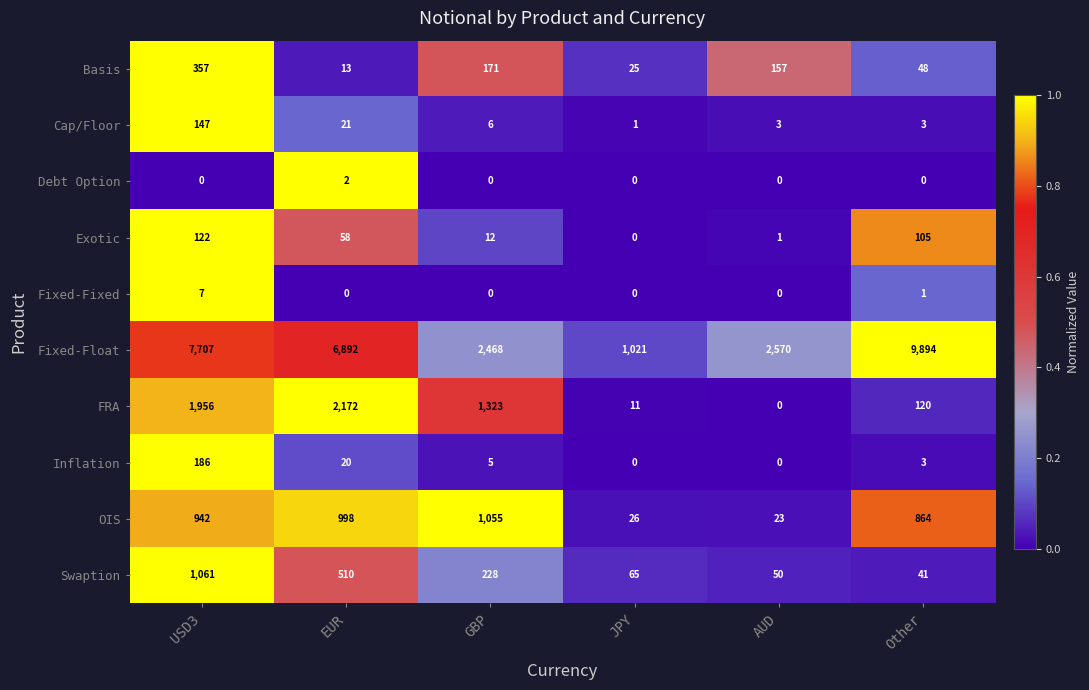

What is the sum of the Swaption values at USD3 and AUD?

1111